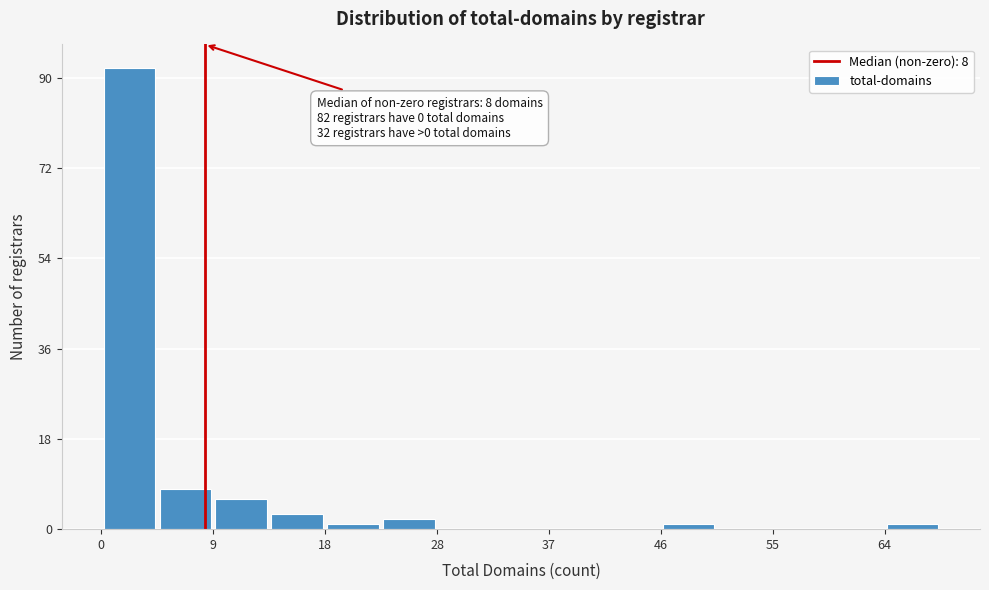

Which range on the x-axis has the tallest bar?

0.0 to 4.6